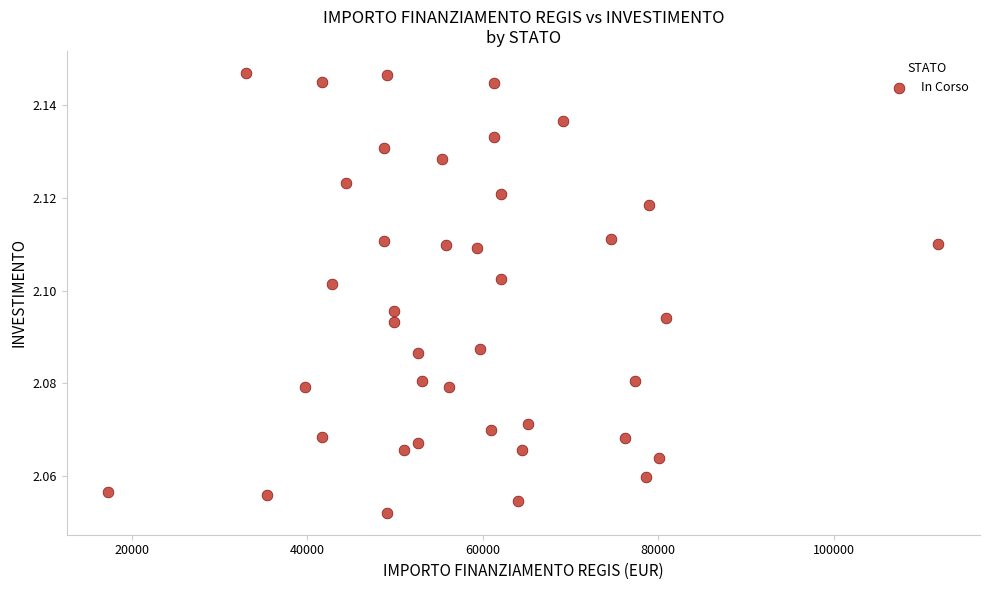

What is the range of X values (max minus min)?

94665.7